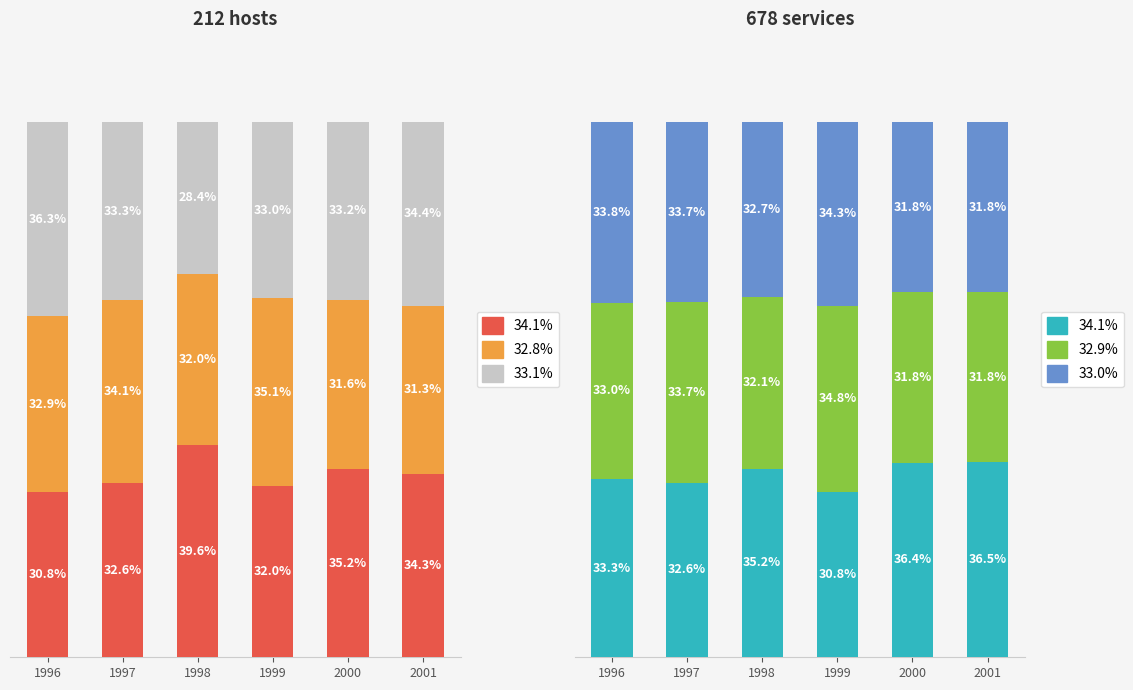

Which series has the largest total across all categories?

Imports